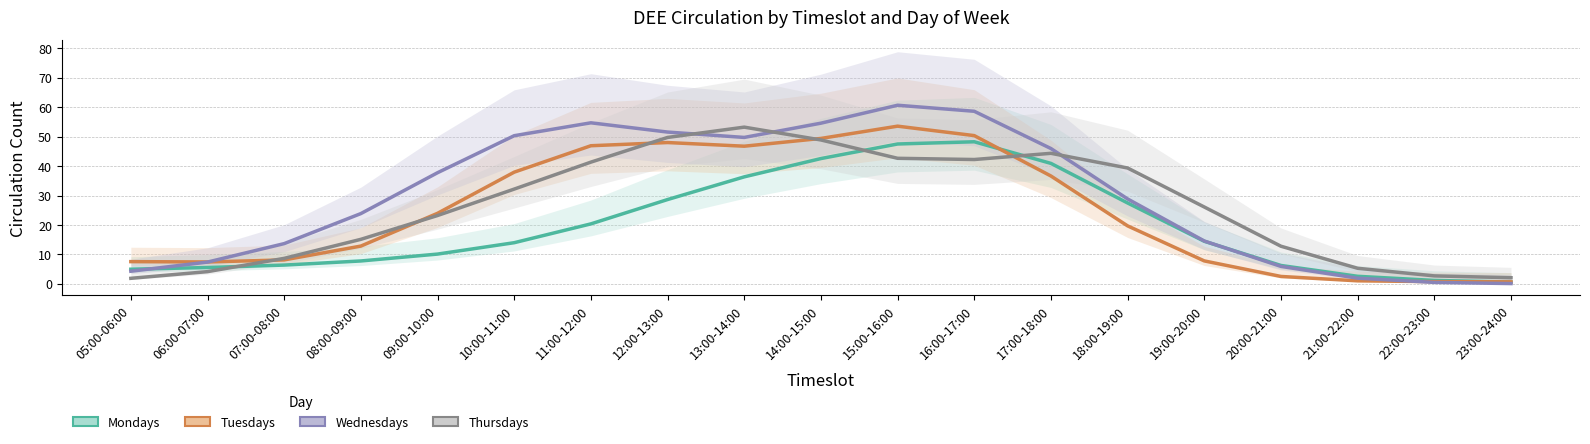

Does the chart display data point markers on the line(s)?

No